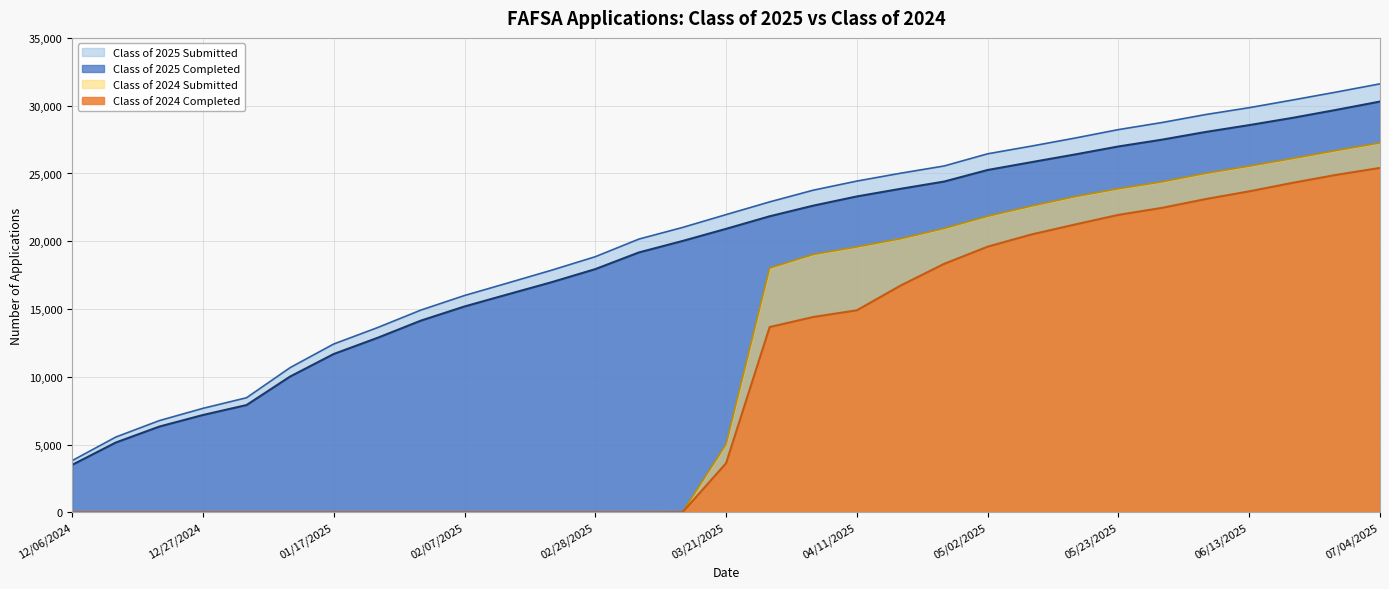

The Class of 2025 Submitted series shows 22905 at 03/28/2025. True or false?

True